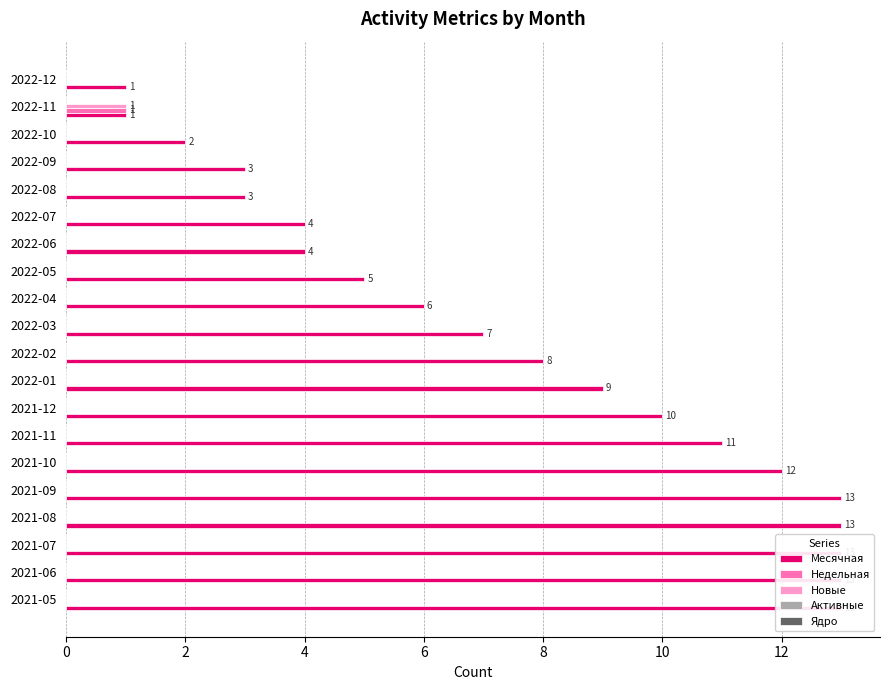

Which series has the widest spread of values?

Месячная